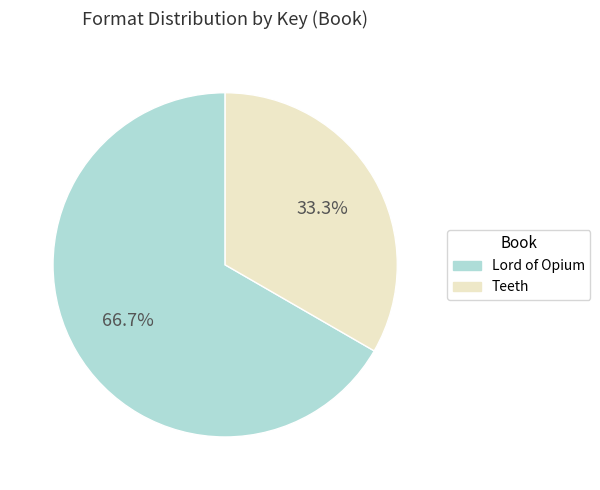

Count the number of slices in the pie.

2